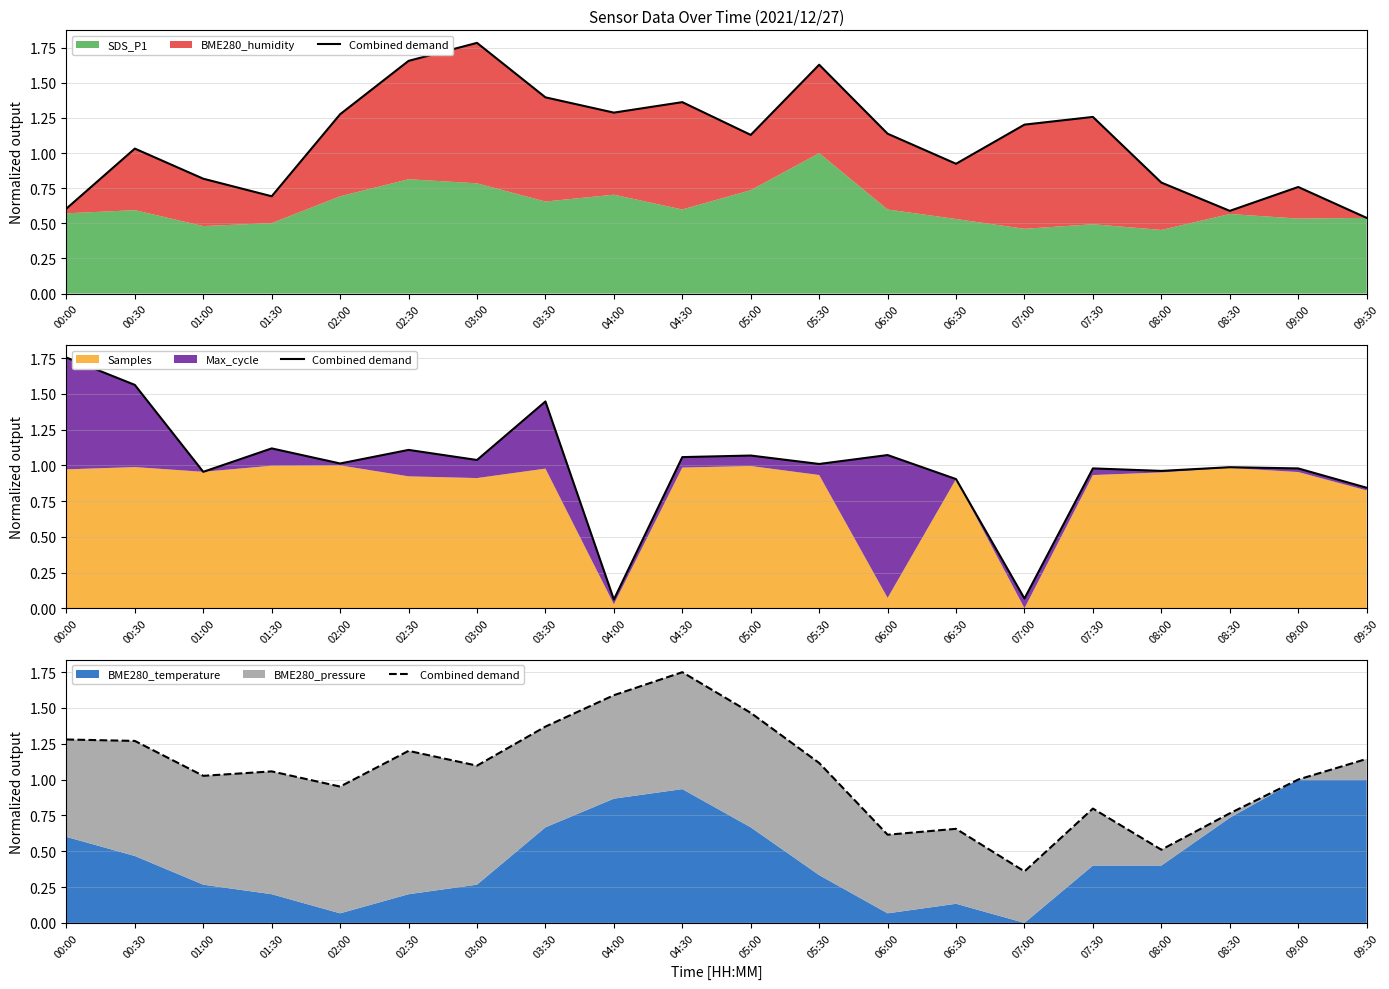

Rank the categories by value from lowest to highest.

07:00, 08:00, 06:00, 06:30, 08:30, 07:30, 02:00, 09:00, 01:00, 01:30, 03:00, 05:30, 09:30, 02:30, 00:30, 00:00, 03:30, 05:00, 04:00, 04:30